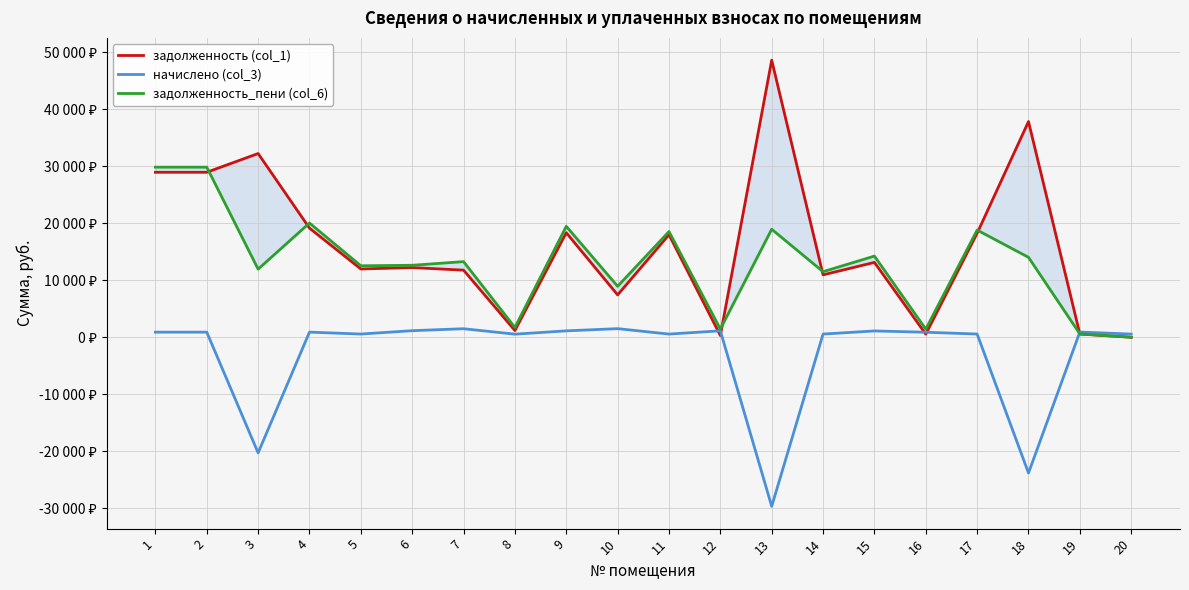

Between which two adjacent categories do задолженность (col_1) and задолженность_пени (col_6) first intersect?

2 and 3